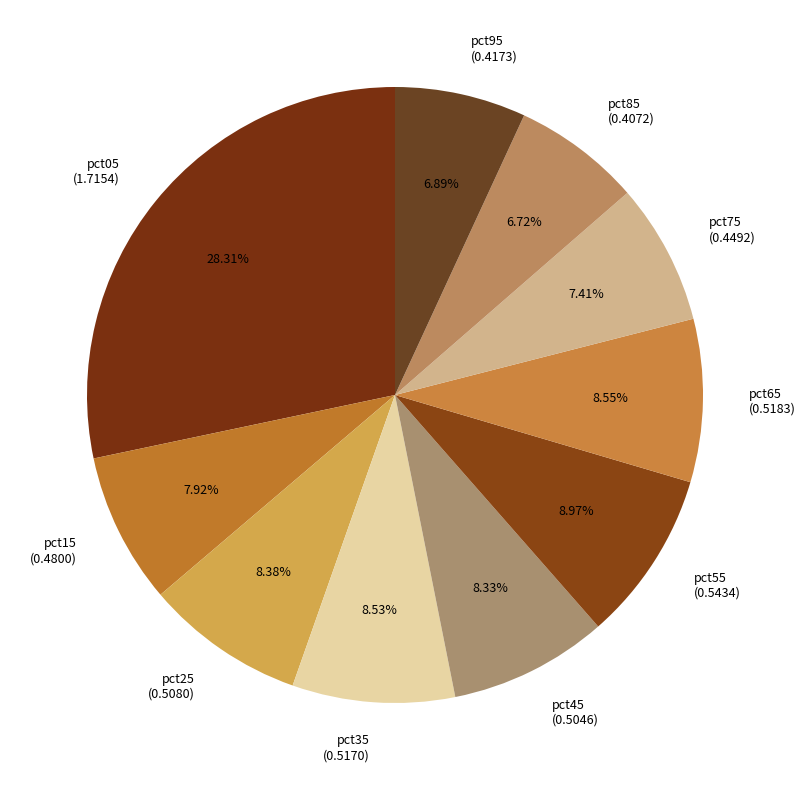

Is the sum of pct25 and pct05 greater than half?

No